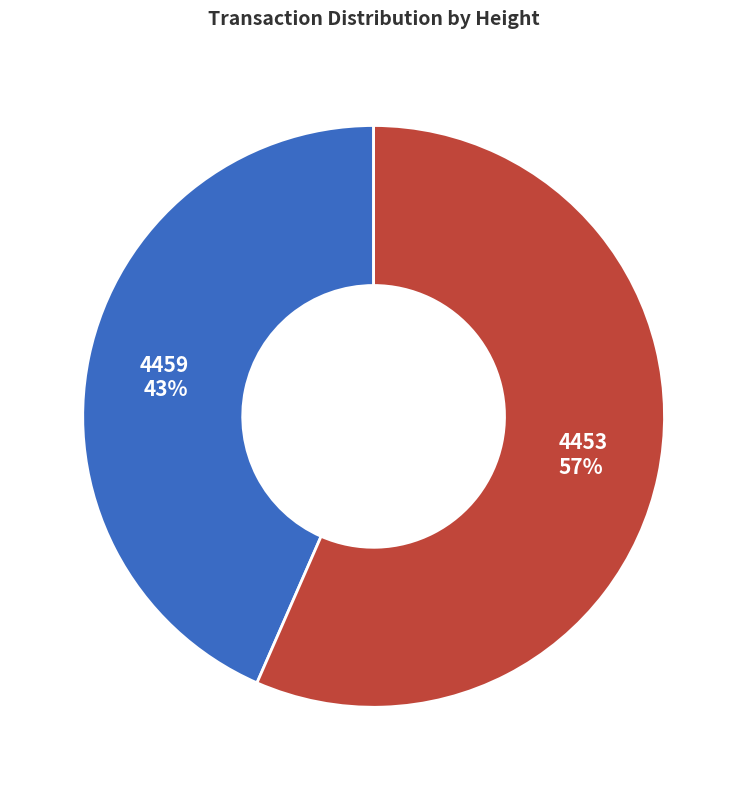

True or false: 4459 accounts for 43% of the total.

True